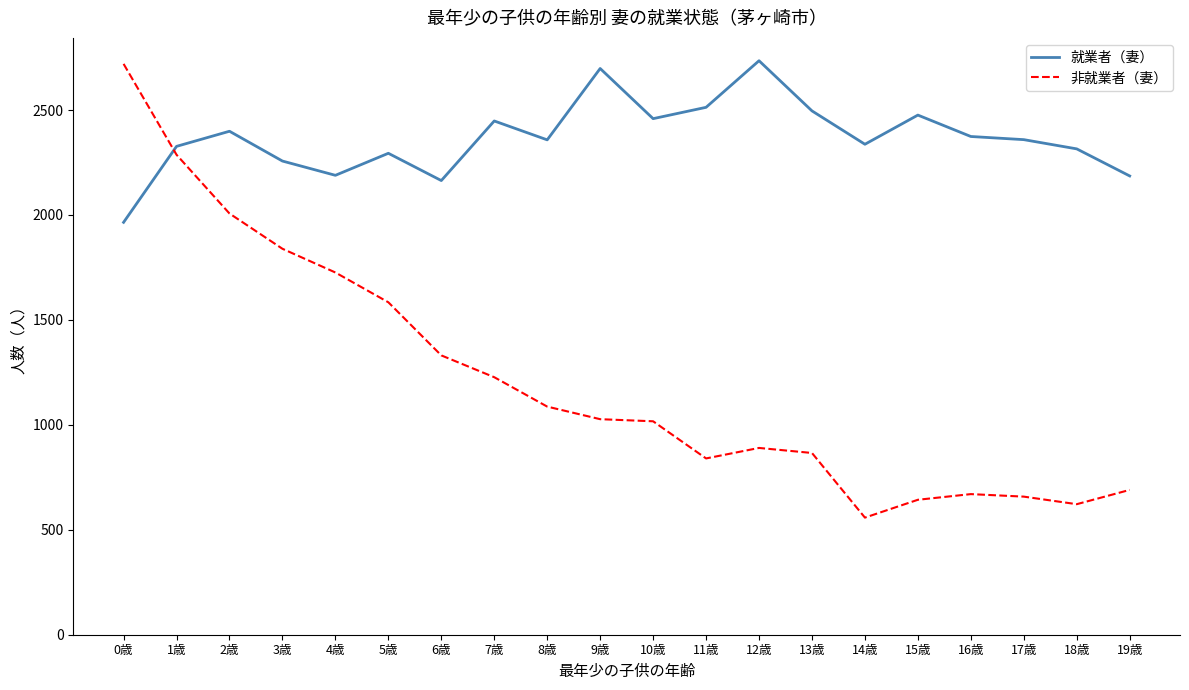

Which series changed the most between 2歳 and 8歳?

非就業者（妻）